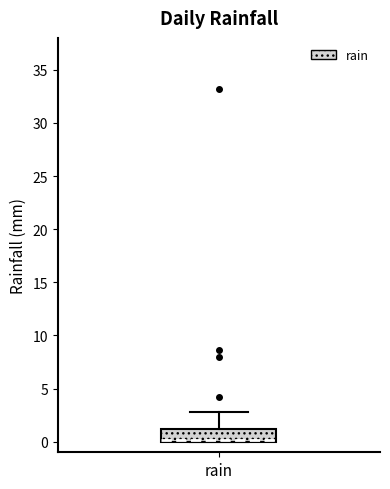

Transcribe this box plot: give where the median line is, the range the box spans, and where the two whiskers end, as read against the y-axis. The values are not printed on the chart, so give them approximately, as read against the axis.

median 0 (just above the box's lower edge), box 0 to 1, whiskers 0 to 3